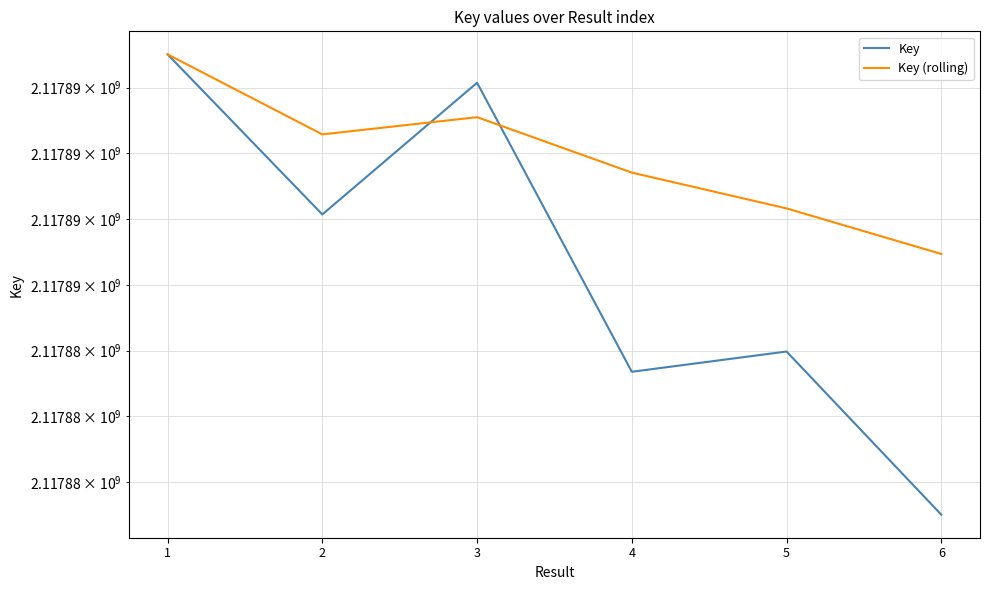

At 4, list the series in order from smallest to largest.

Key, Key (rolling)